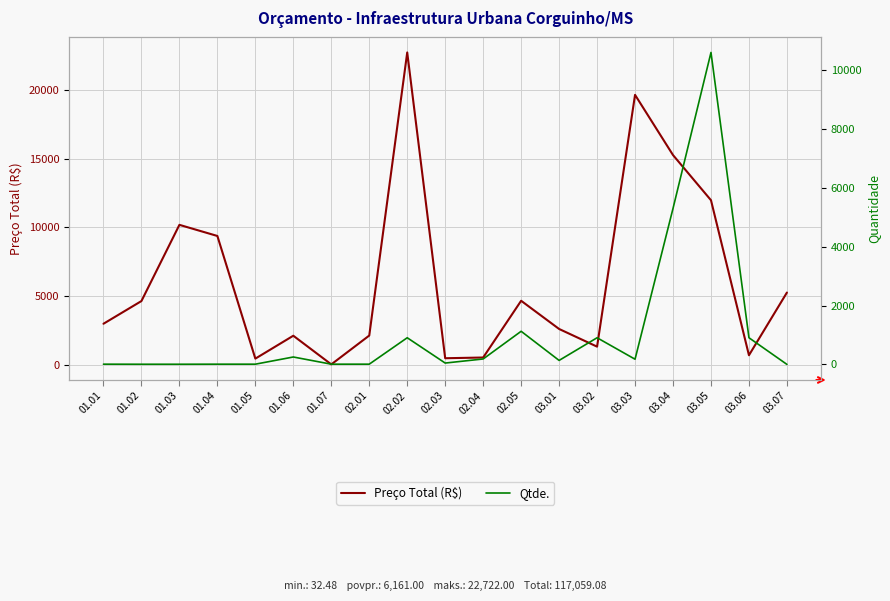

Between 02.04 and 03.05, which is larger?

03.05